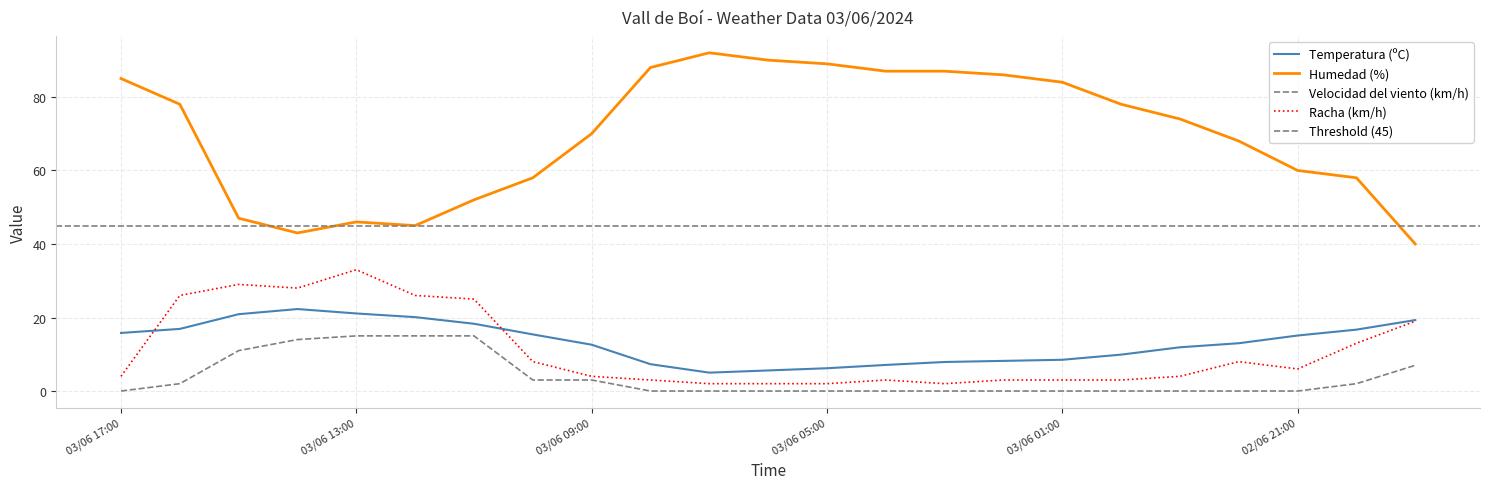

What is the spread (max minus min) of values at 03/06 17:00?

85.0